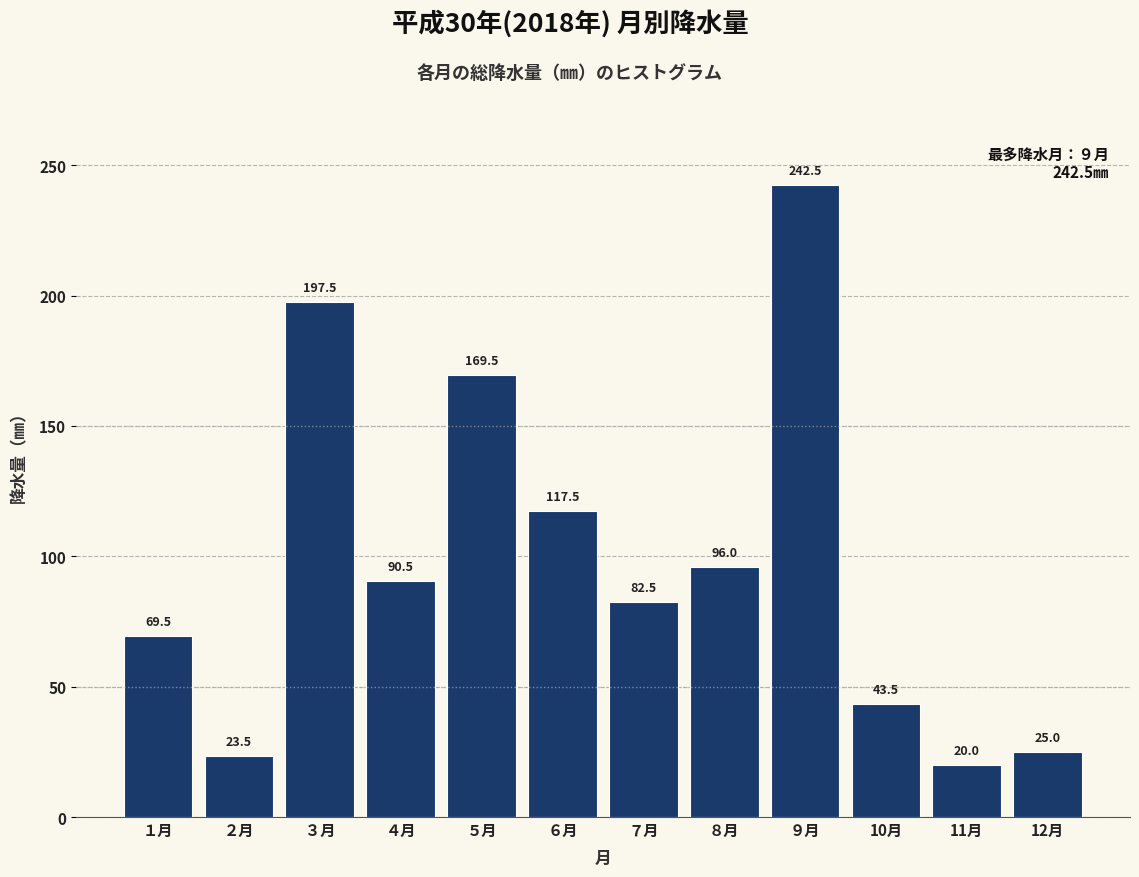

Reading right to left, list all the values displayed in this chart.

12月=25.0	11月=20.0	10月=43.5	９月=242.5	８月=96.0	７月=82.5	６月=117.5	５月=169.5	４月=90.5	３月=197.5	２月=23.5	１月=69.5